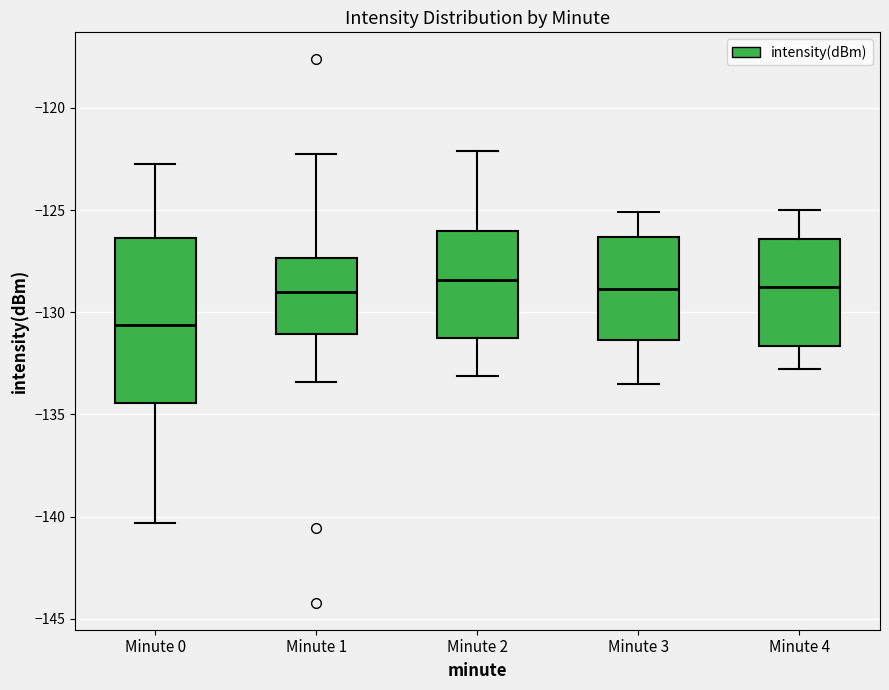

Reading left to right, read every box against the y-axis: the position of its median line, the range the box covers, and the ends of its whiskers. The values are not printed on the chart, so give them approximately, as read against the axis.

Minute 0: median -130.5, box -134.5 to -126.5, whiskers -140.5 to -122.5
Minute 1: median -129.0, box -131.0 to -127.5, whiskers -133.5 to -122.5
Minute 2: median -128.5, box -131.0 to -126.0, whiskers -133.0 to -122.0
Minute 3: median -129.0, box -131.5 to -126.5, whiskers -133.5 to -125.0
Minute 4: median -128.5, box -131.5 to -126.5, whiskers -133.0 to -125.0